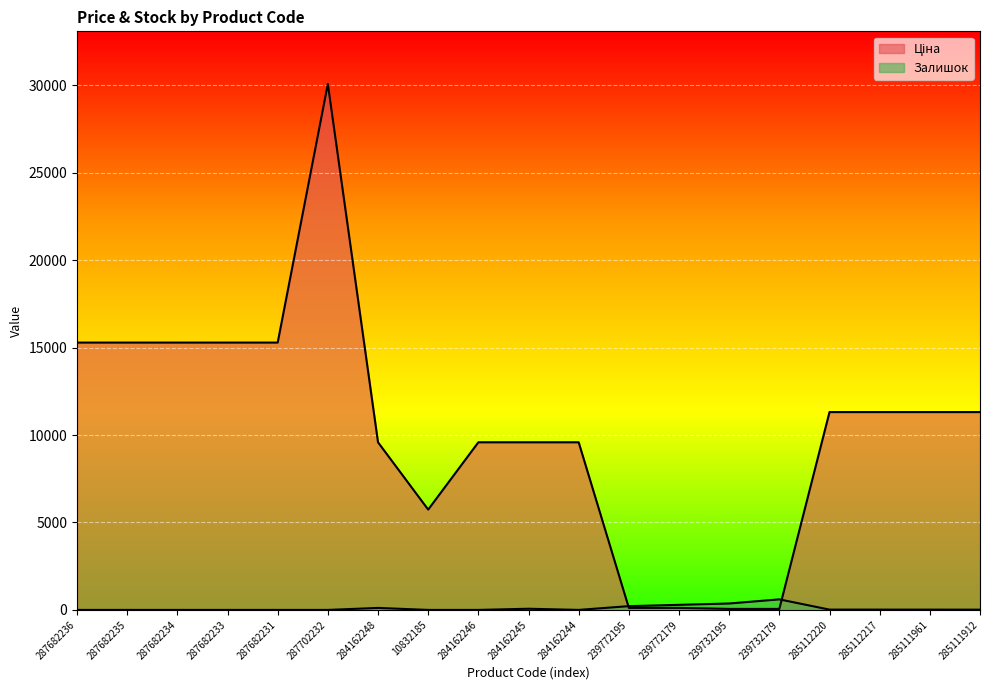

Reading left to right, list all the values displayed in this chart.

Ціна: 15288.0	15288.0	15288.0	15288.0	15288.0	30077.8	9585.4	5736.9	9585.4	9585.4	9585.4	115.4	115.4	57.7	57.7	11312.5	11312.5	11312.5	11312.5
Залишок: 0.0	0.0	0.0	0.0	0.0	0.0	114.0	0.0	0.0	67.0	1.0	215.0	290.0	367.0	603.0	17.0	17.0	16.0	14.0